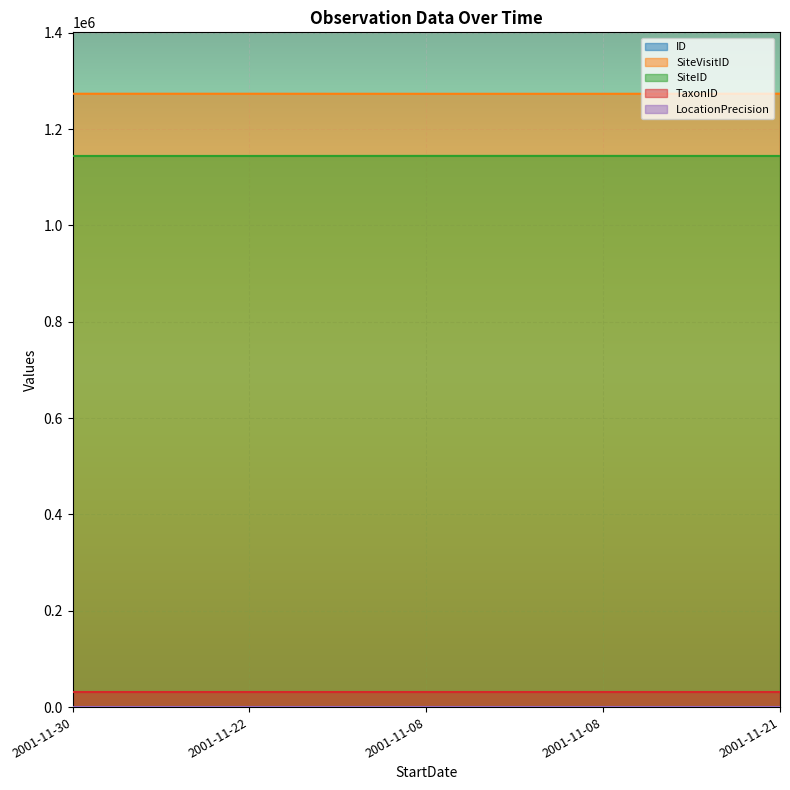

How many interior local valleys does the SiteVisitID series have?

1